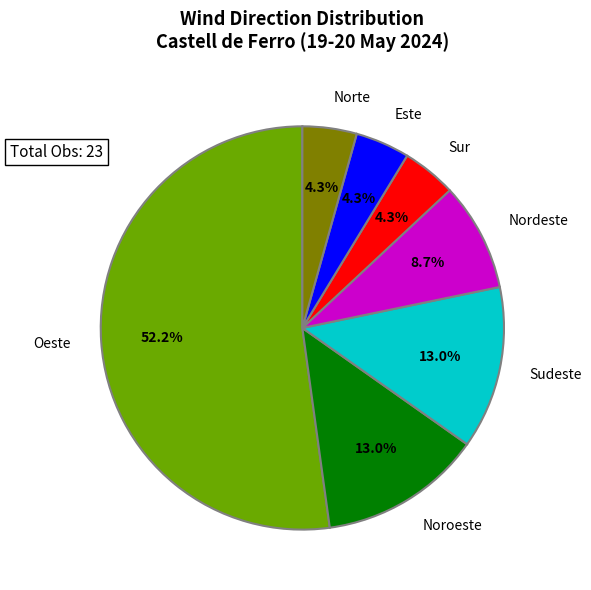

Count the number of slices in the pie.

7